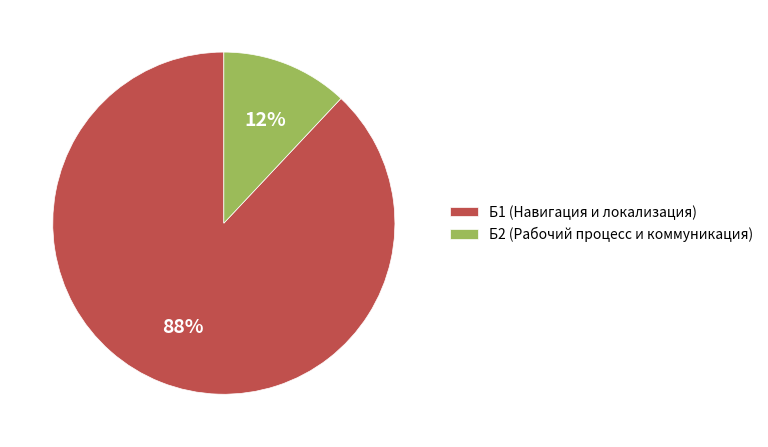

What percentage is the Б2 slice, to the nearest percent?

12%